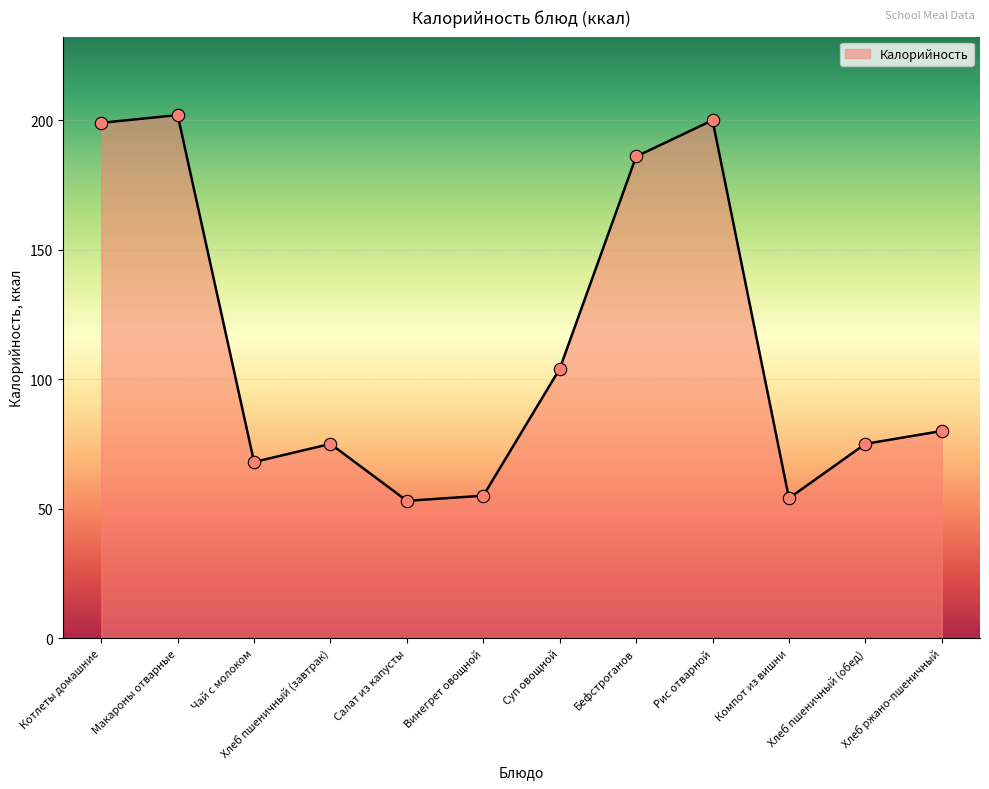

Approximately how many times larger is the value at Хлеб пшеничный (завтрак) compared to Винегрет овощной?

1.4